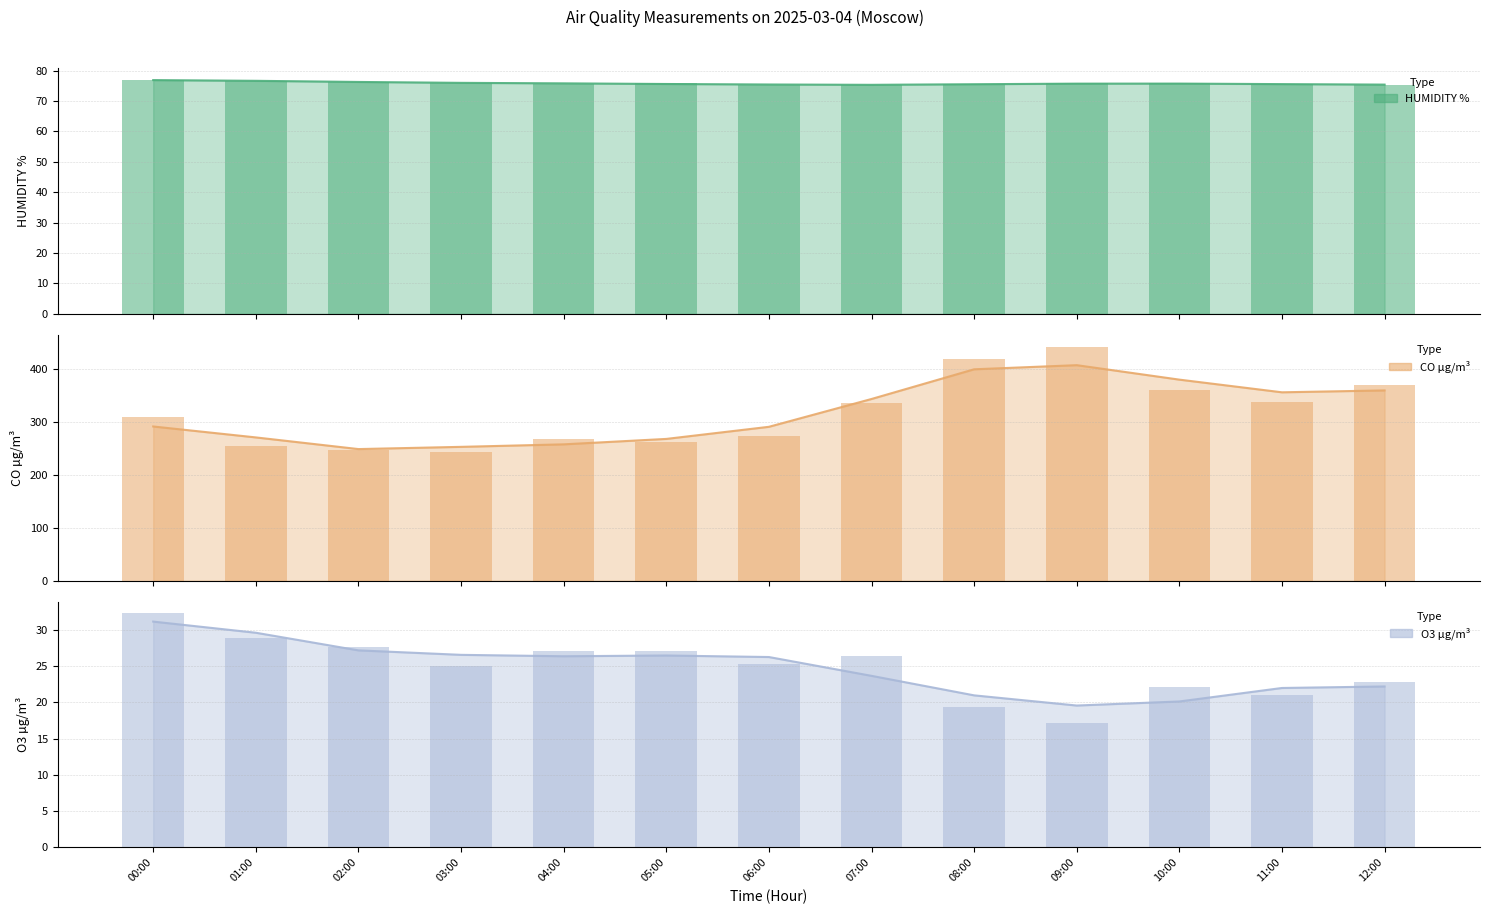

Are the bars grouped side by side (vs. stacked)?

Yes